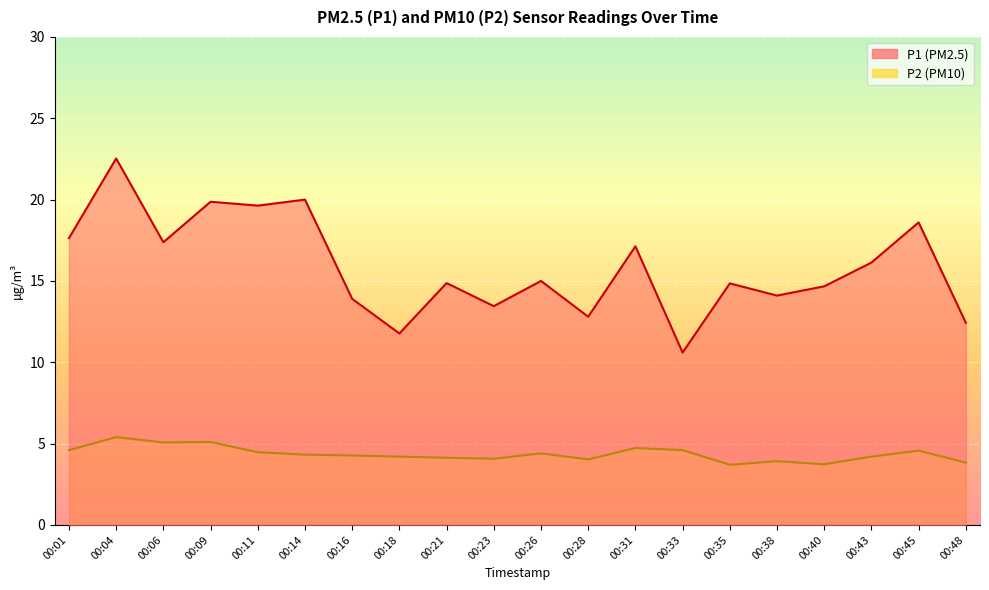

How many interior local peaks does the P2 series have?

6